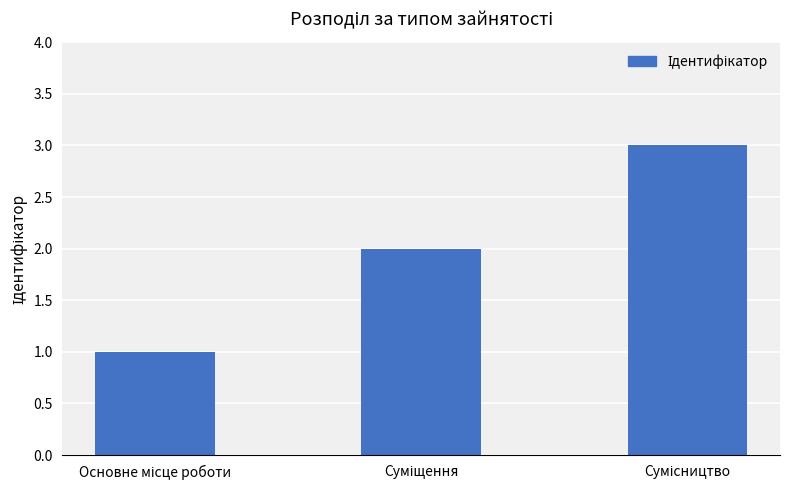

How many bars are there in total?

3